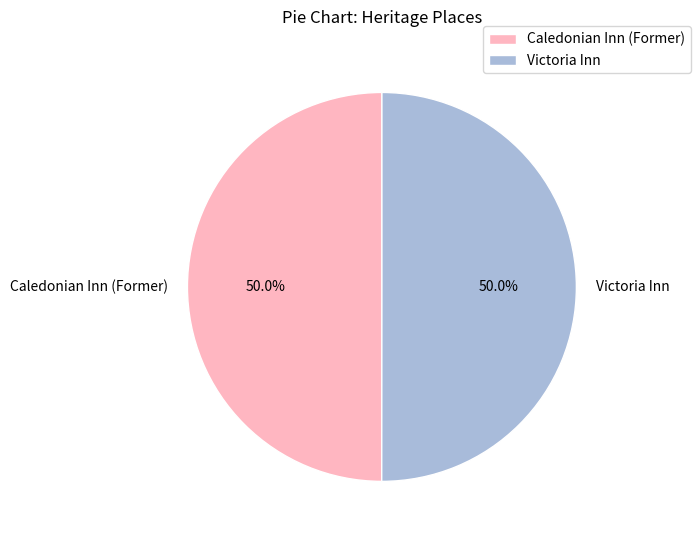

True or false: Victoria Inn accounts for 50% of the total.

True